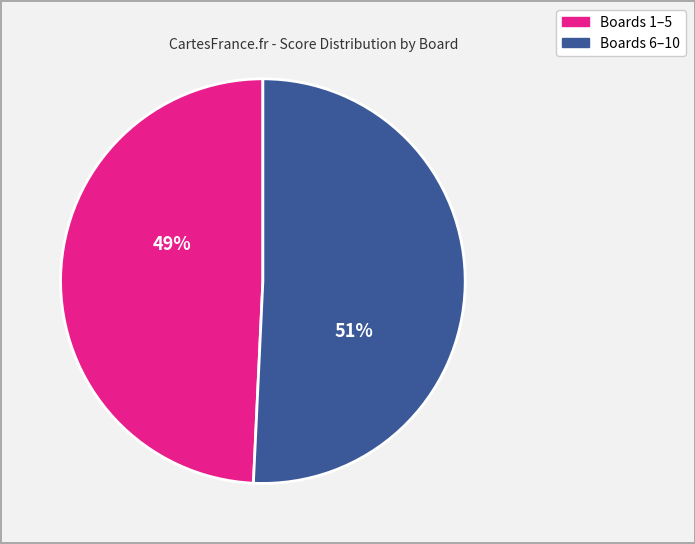

Does any single category account for the majority?

Yes